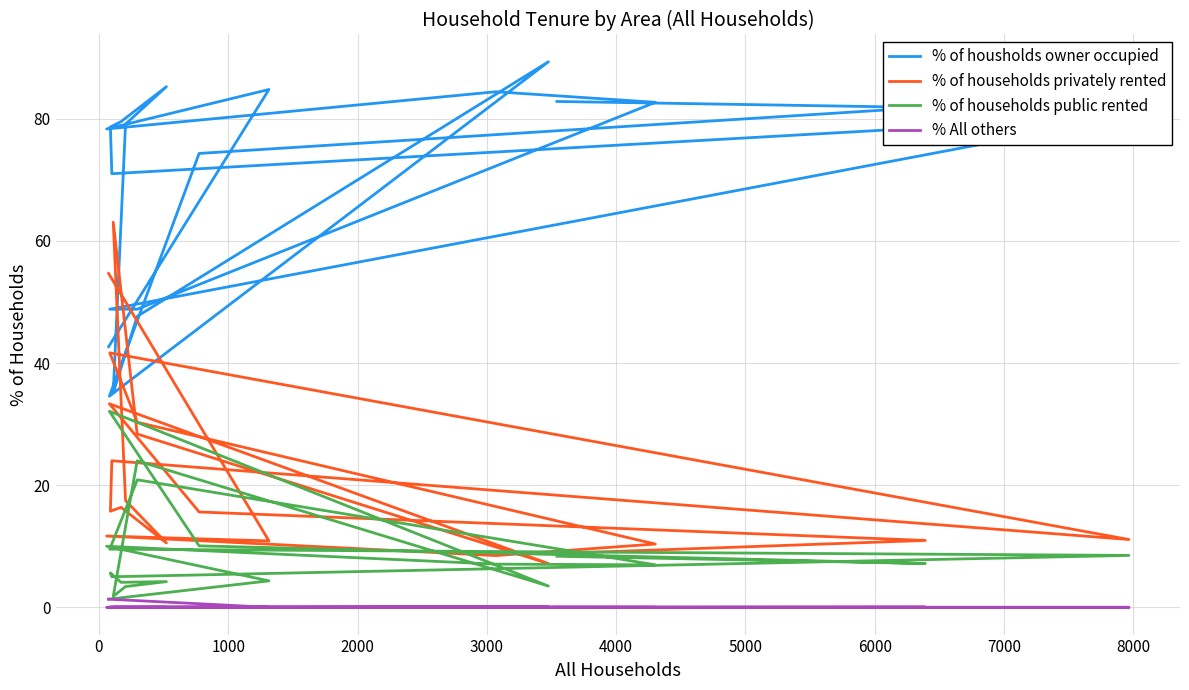

How many values in the % of households privately rented series exceed 15?

11